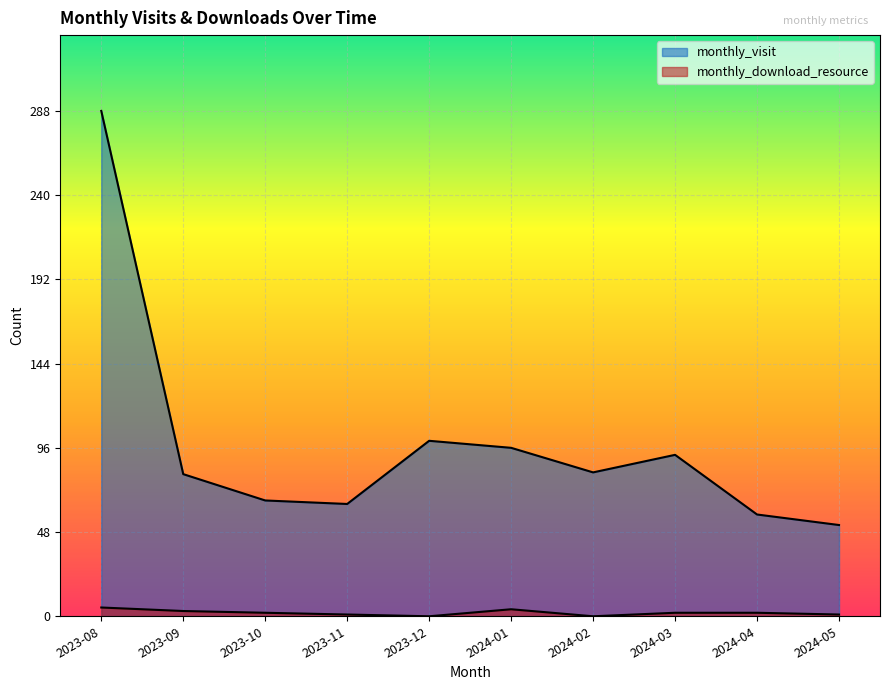

What is the difference between the maximum and minimum values in the monthly_visit series?

236